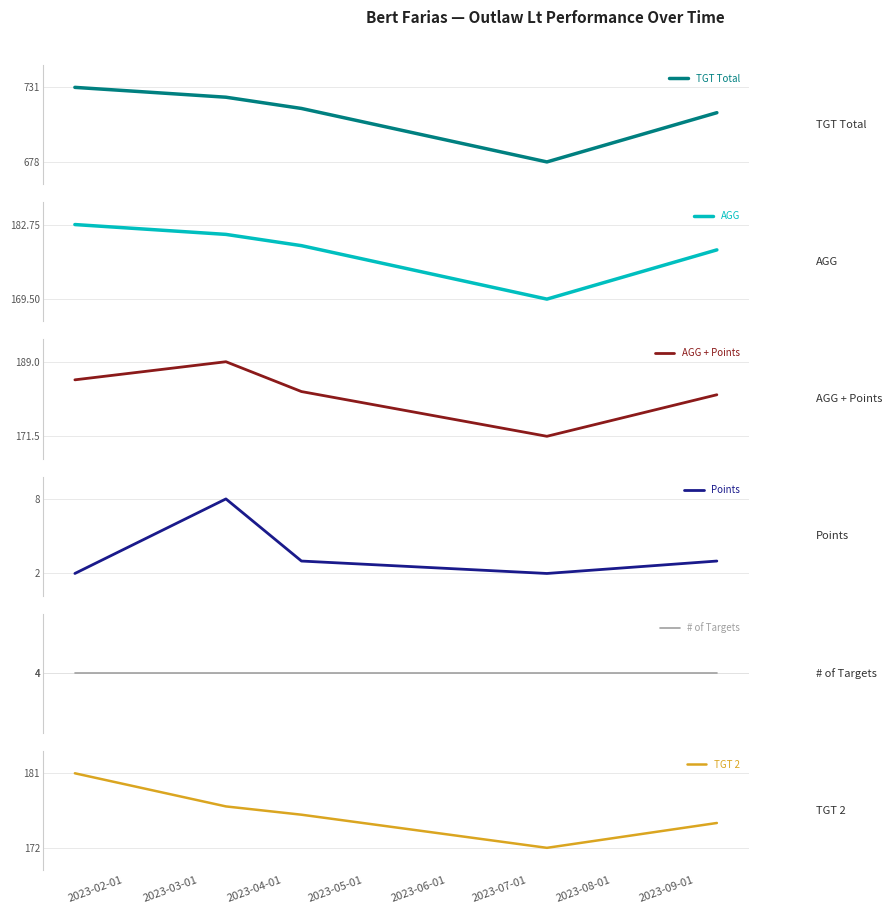

What is the lowest value of the TGT 2 series?

172